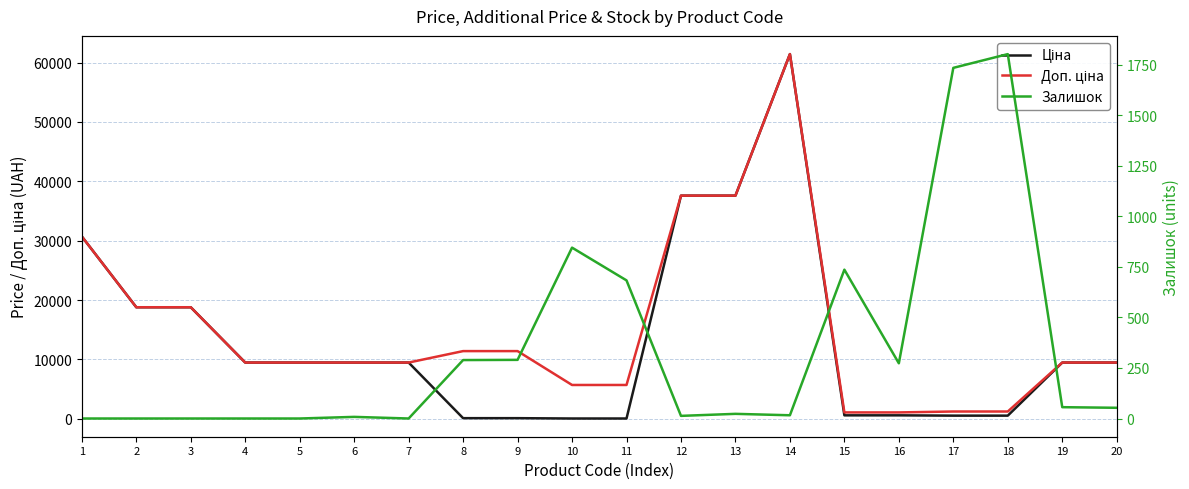

Which category has the highest value in the Залишок series?

18